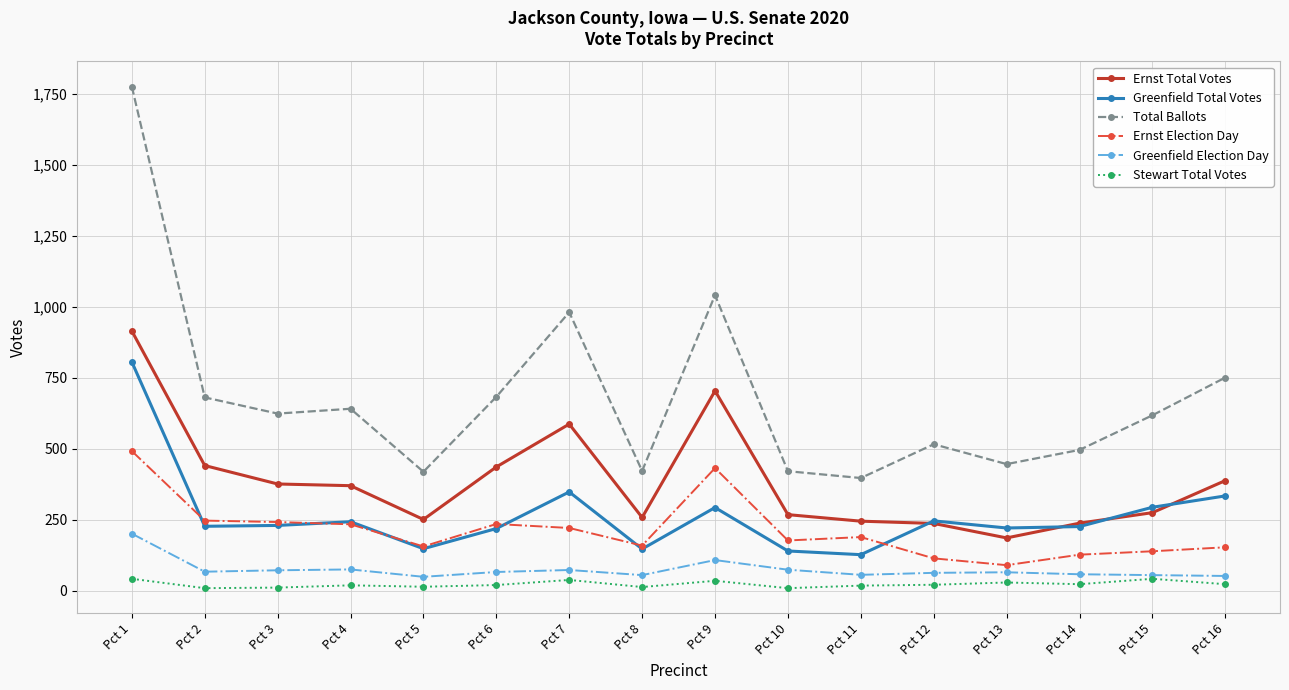

What is the minimum value shown in the chart?

9